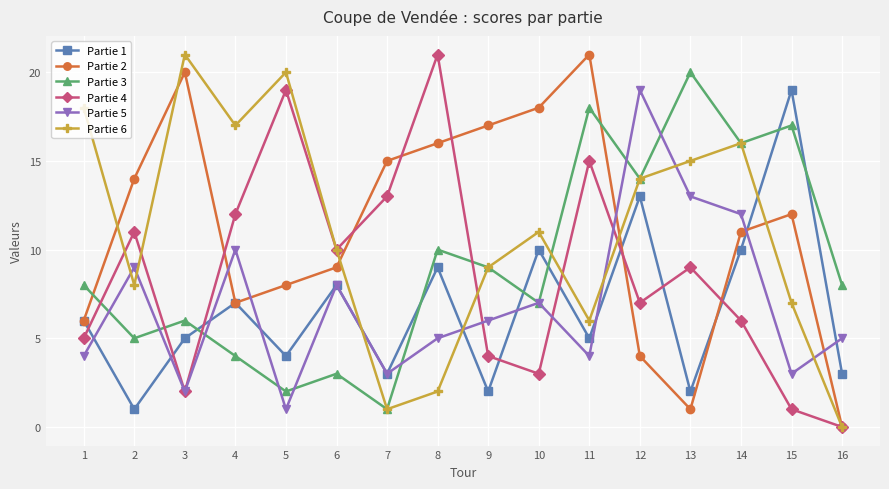

At which label does Partie 6 first exceed 11?

1